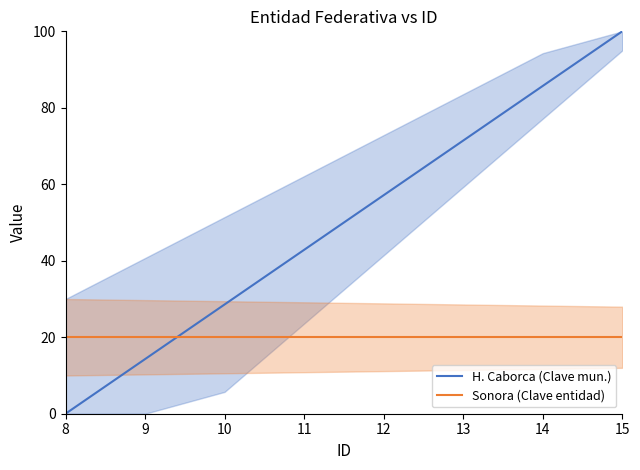

Which series ends up on top after the final intersection of H. Caborca (Clave mun.) and Sonora (Clave entidad)?

H. Caborca (Clave mun.)